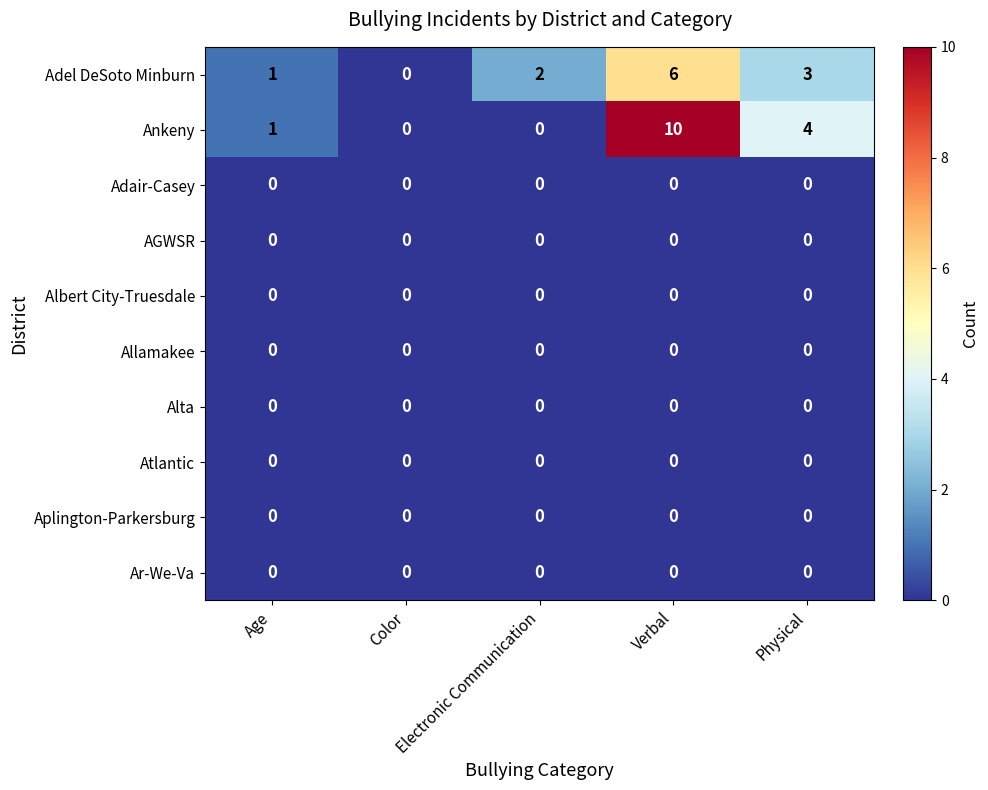

Which series has the largest range (max minus min)?

Ankeny